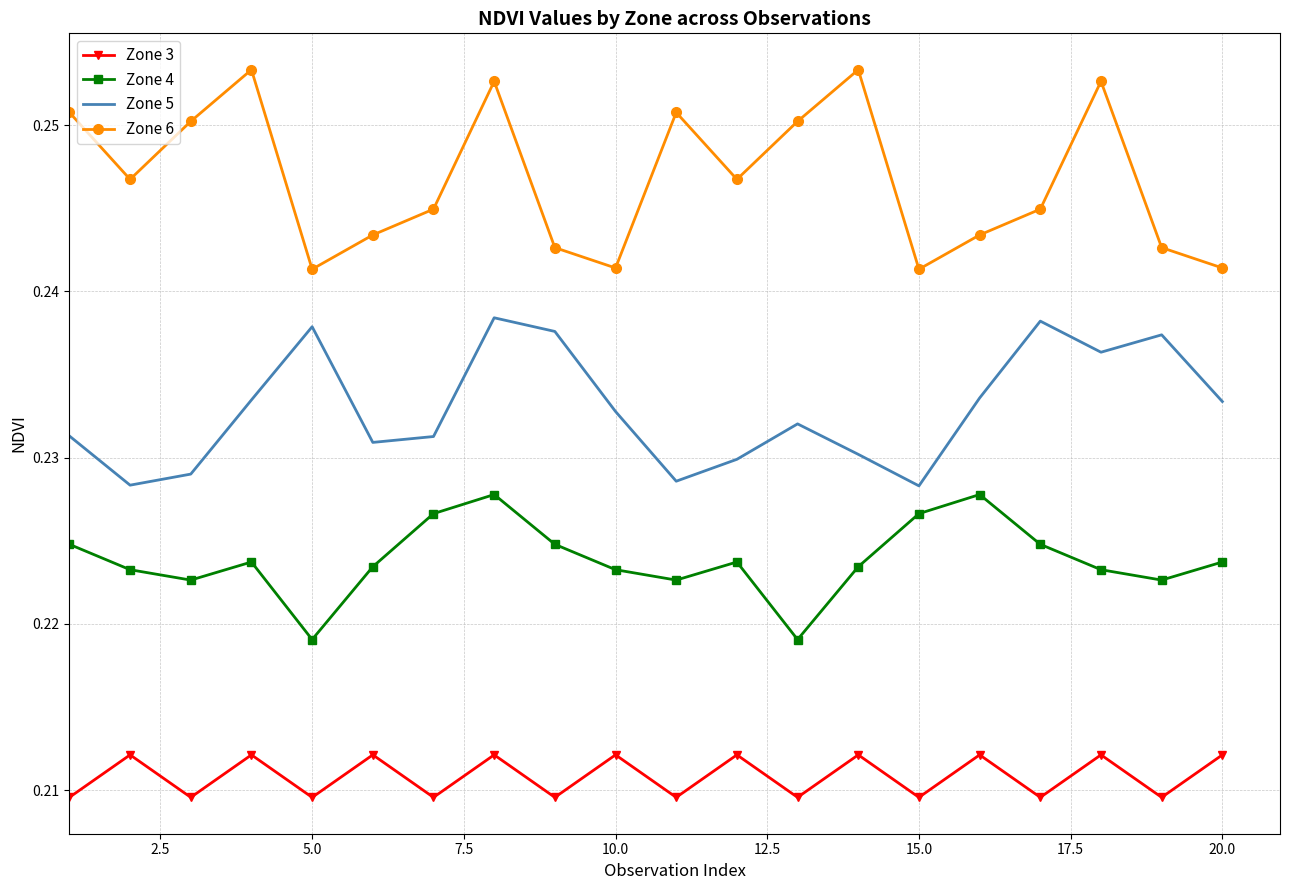

In Zone 4, how many points are higher than both neighbors (excluding endpoints)?

4